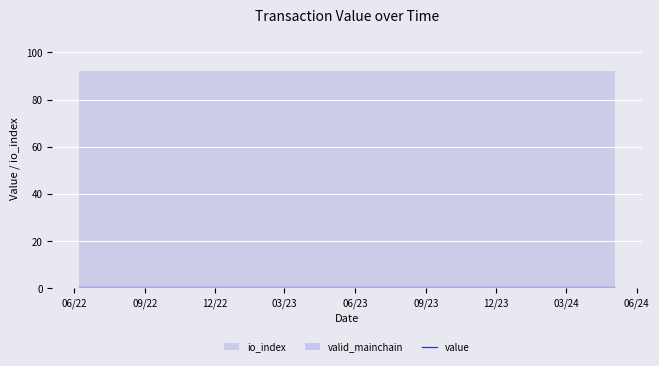

Reading right to left, list all the values displayed in this chart.

value: 23=0.2	22=0.2	21=0.2	20=0.2	19=0.2	18=0.2	17=0.2	16=0.2	15=0.2	14=0.2	13=0.2	12=0.2	11=0.2	10=0.2	9=0.2	8=0.2	7=0.2	6=0.2	5=0.2	4=0.2	3=0.2	2=0.2	1=0.2	0=0.2
io_index: 23=92.0	22=92.0	21=92.0	20=92.0	19=92.0	18=92.0	17=92.0	16=92.0	15=92.0	14=92.0	13=92.0	12=92.0	11=92.0	10=92.0	9=92.0	8=92.0	7=92.0	6=92.0	5=92.0	4=92.0	3=92.0	2=92.0	1=92.0	0=92.0
valid_mainchain: 23=1.0	22=1.0	21=1.0	20=1.0	19=1.0	18=1.0	17=1.0	16=1.0	15=1.0	14=1.0	13=1.0	12=1.0	11=1.0	10=1.0	9=1.0	8=1.0	7=1.0	6=1.0	5=1.0	4=1.0	3=1.0	2=1.0	1=1.0	0=1.0